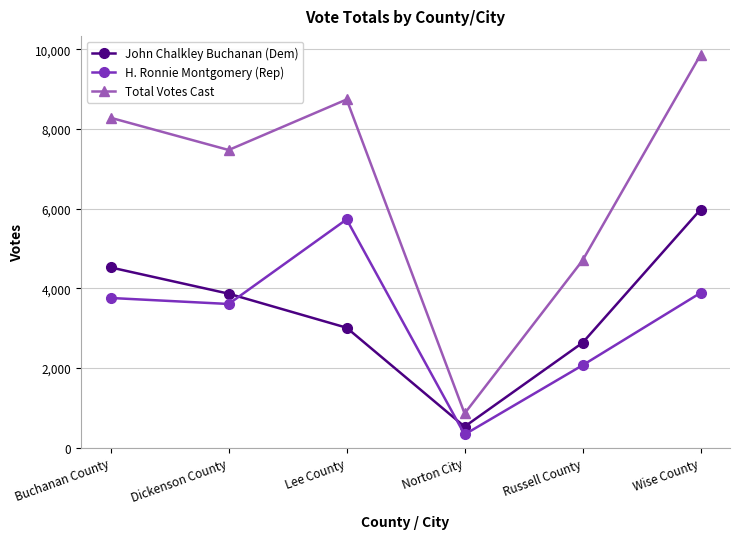

True or false: John Chalkley Buchanan (Dem) has a value of 4525 at Buchanan County.

True